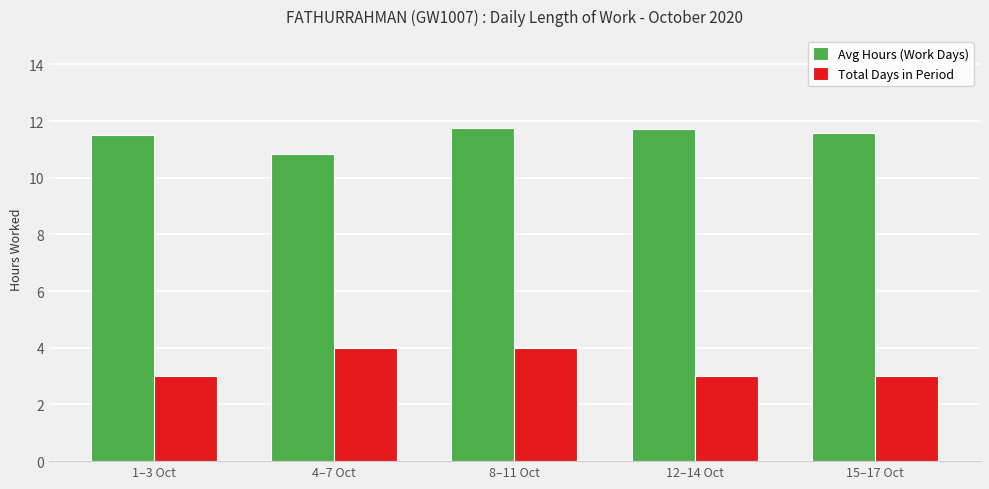

At which label does Avg Hours (Work Days) reach its minimum?

4–7 Oct